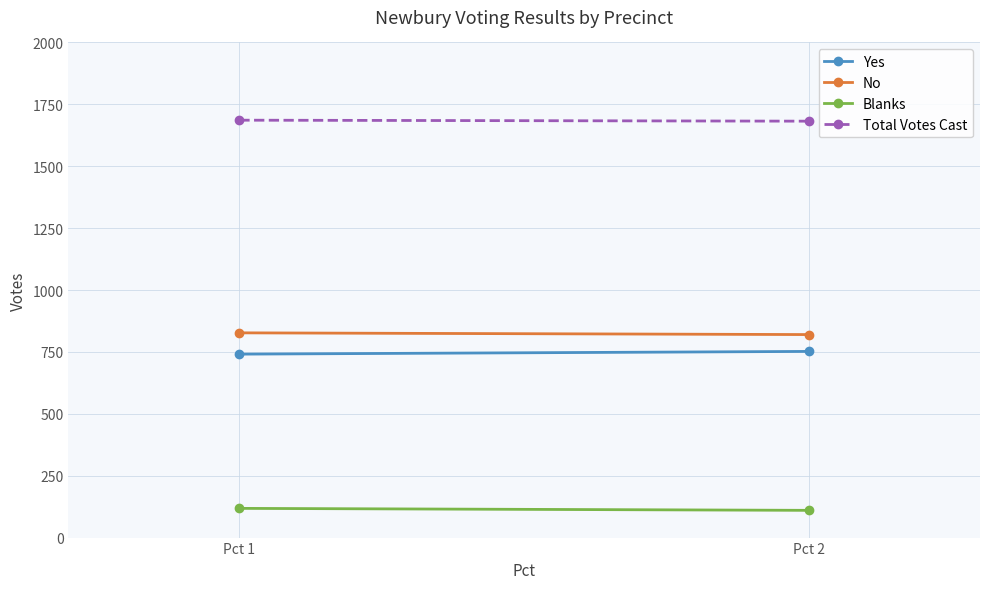

What is the total value across all series at Pct 1?

3372